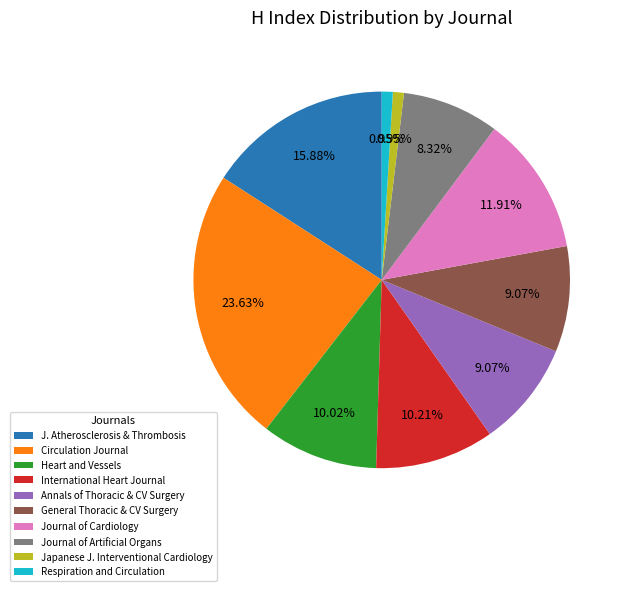

Does Respiration and Circulation account for over 50% of the chart?

No